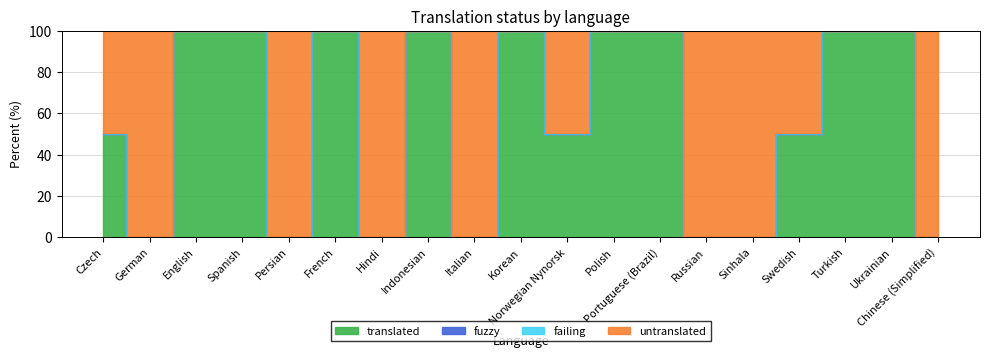

True or false: untranslated and translated cross at least once.

False